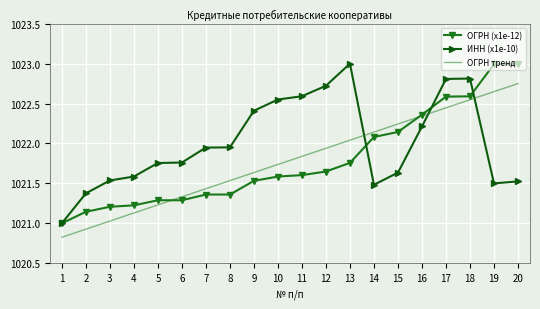

What is the difference between the ОГРН (x1e-12) values at 20 and 17?

0.4